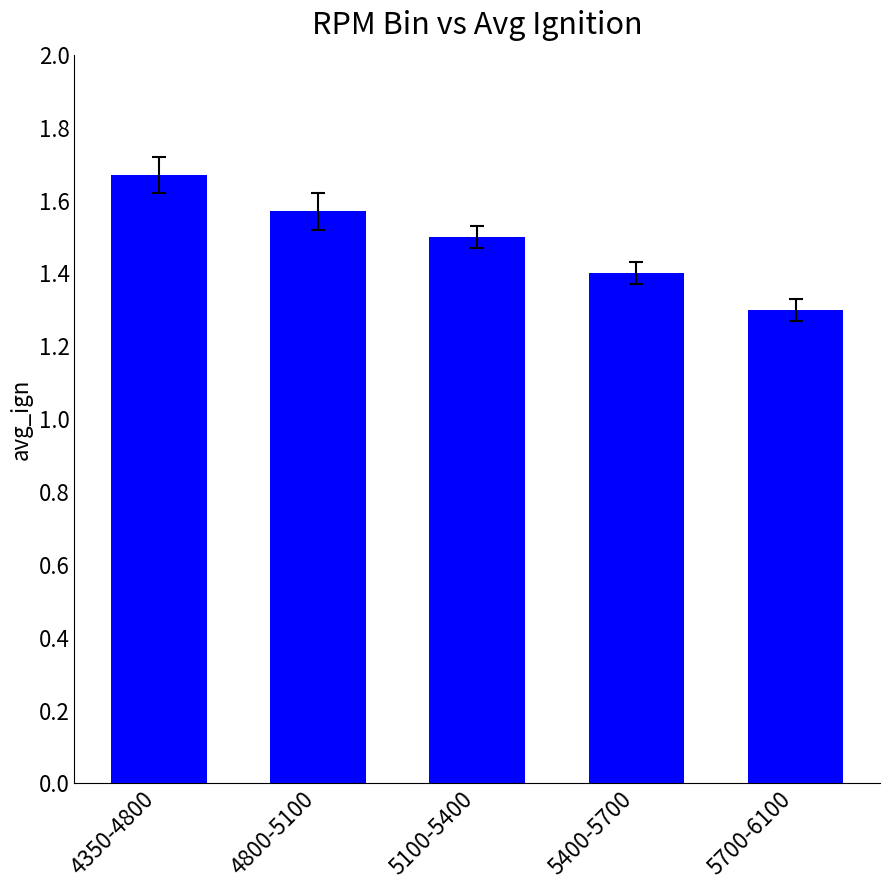

What is the minimum value shown in the chart?

1.3